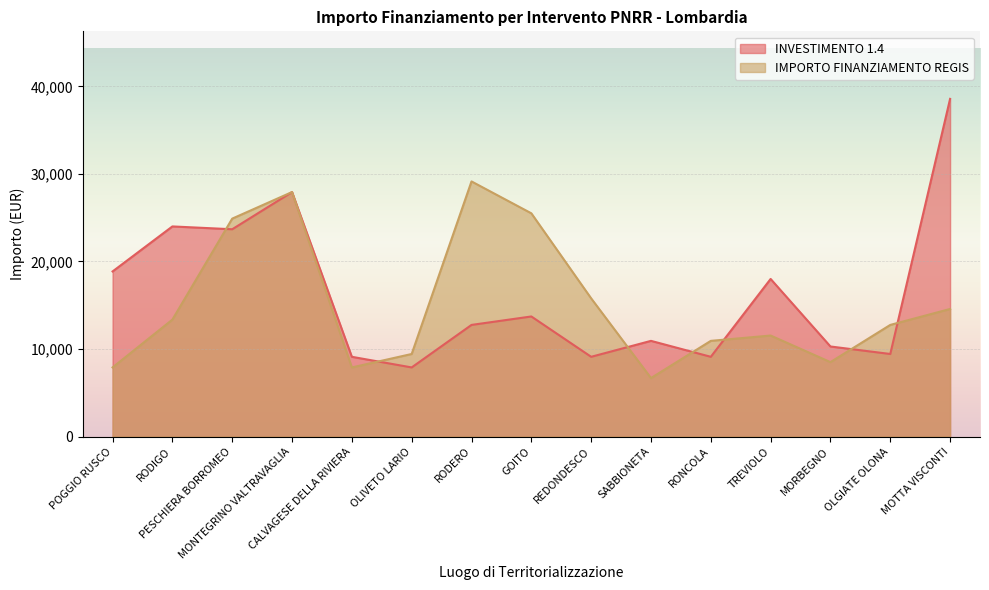

True or false: INVESTIMENTO 1.4 has more than 1 interior local peaks.

True